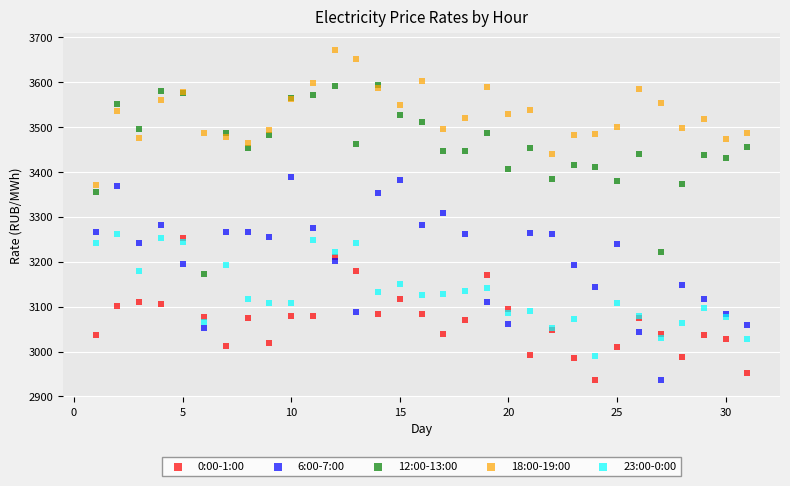

What are all the series names shown in the legend?

0:00-1:00, 6:00-7:00, 12:00-13:00, 18:00-19:00, 23:00-0:00